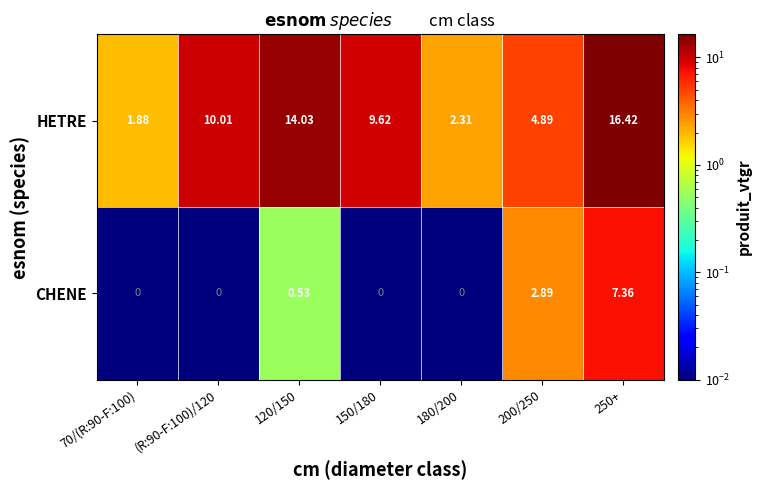

List the series in order of their overall mean, lowest first.

CHENE, HETRE